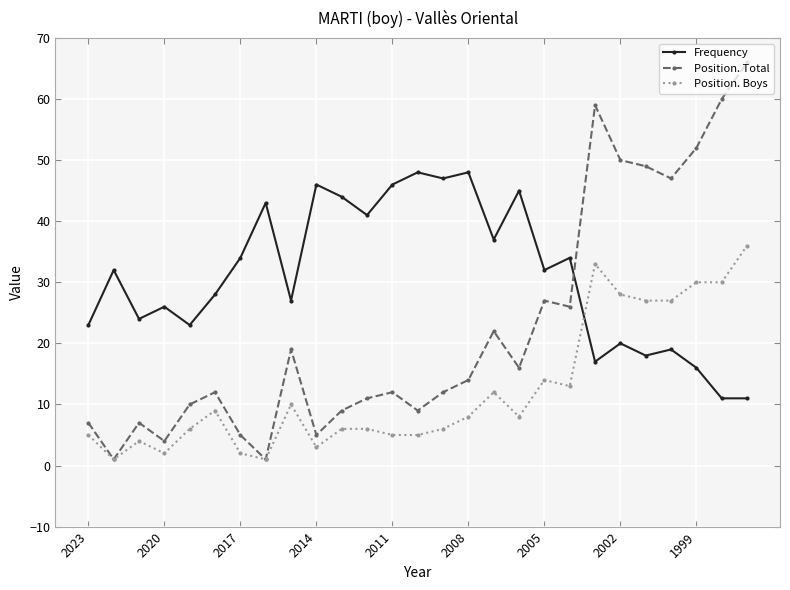

Which series has the largest total across all categories?

Frequency